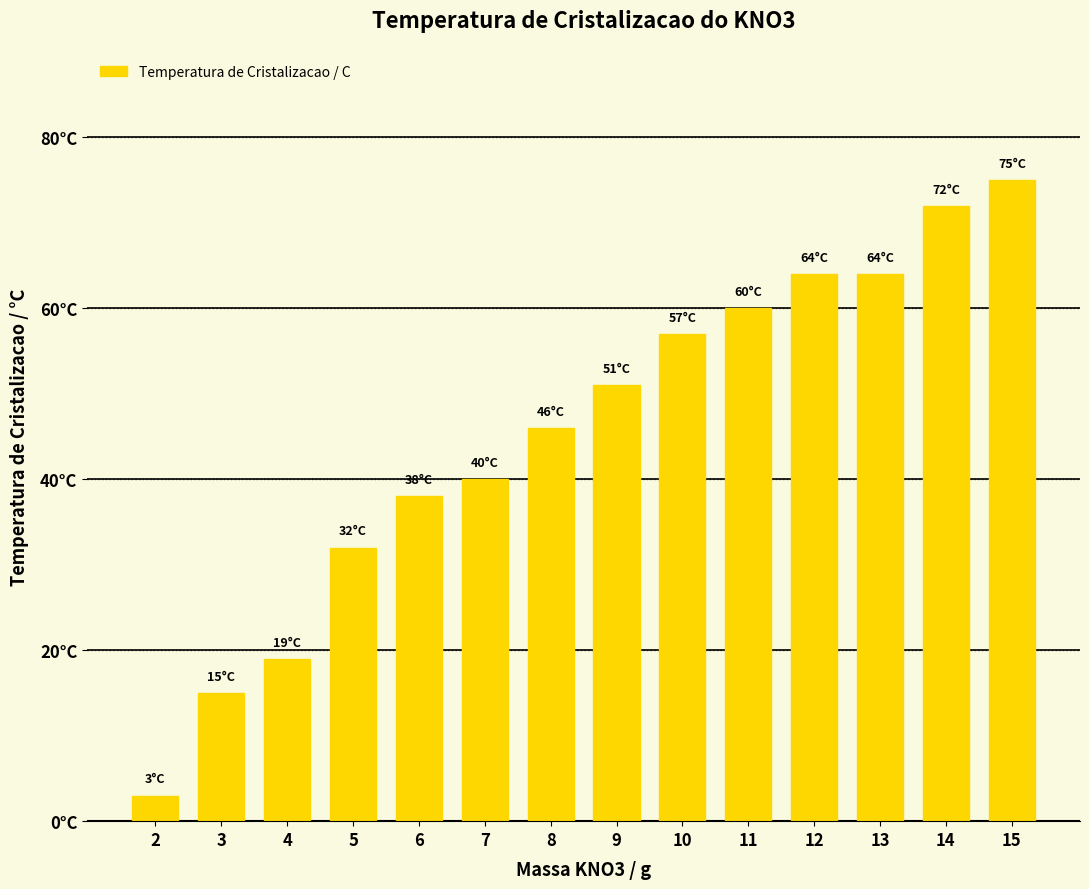

Reading right to left, list all the values displayed in this chart.

75	72	64	64	60	57	51	46	40	38	32	19	15	3